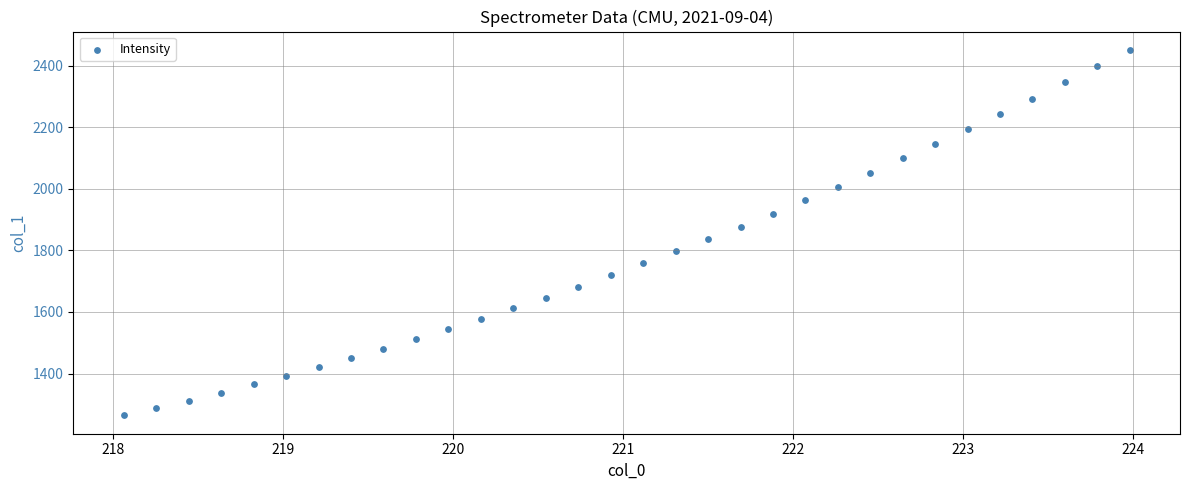

What is the range of X values (max minus min)?

5.9